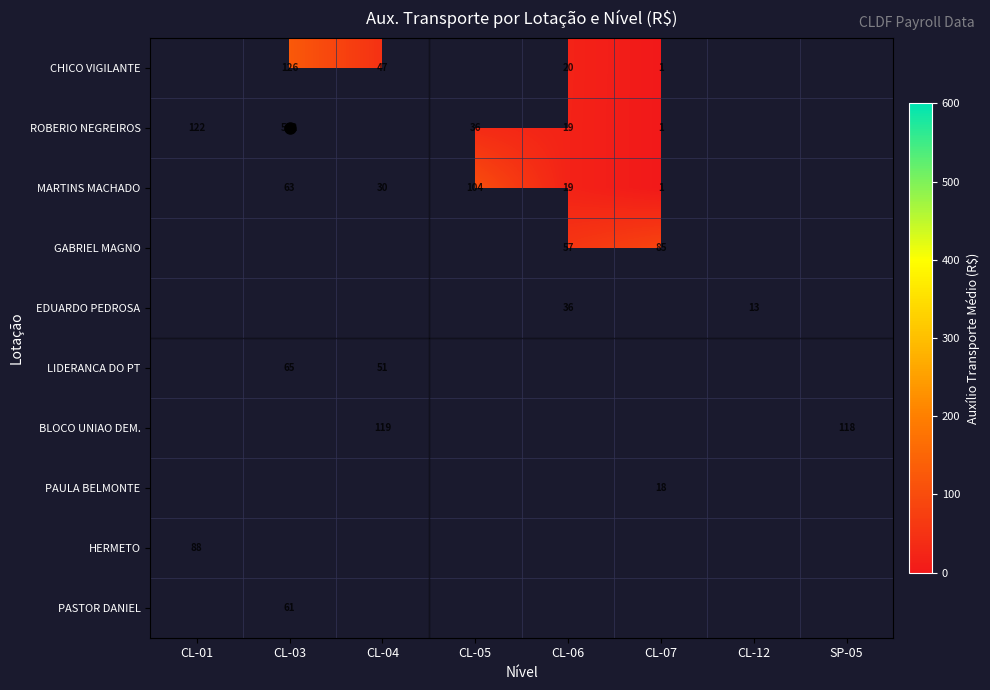

Is the value of MARTINS MACHADO at CL-06 greater than the value of CHICO VIGILANTE at CL-04?

No